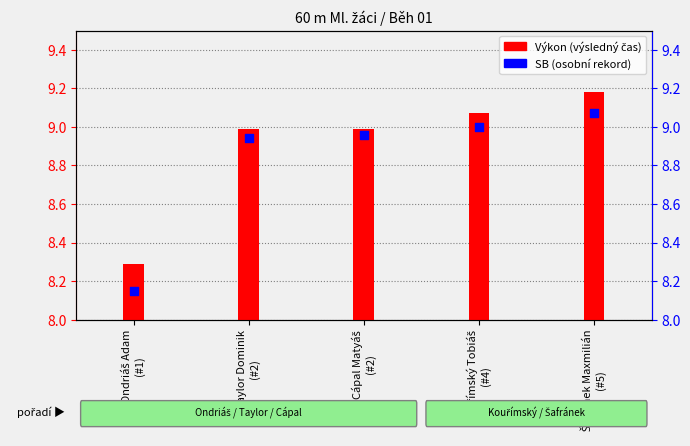

Is the value of Výkon at Ondriáš Adam
(#1) greater than the value of SB at Ondriáš Adam
(#1)?

Yes